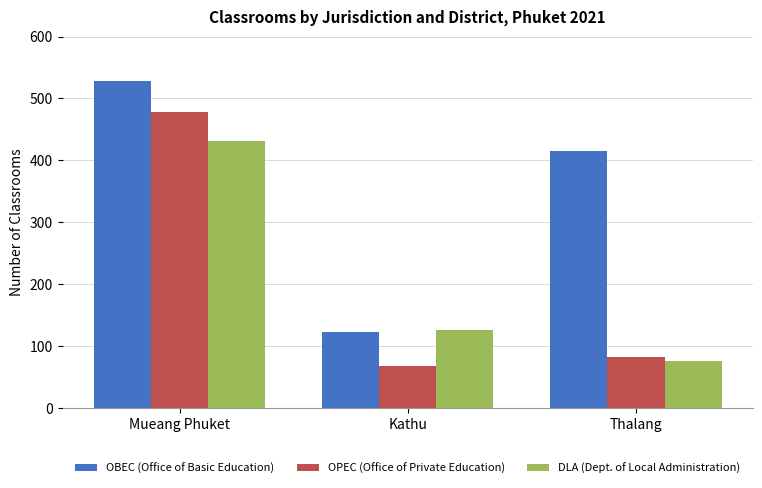

Count the number of data series in this chart.

3